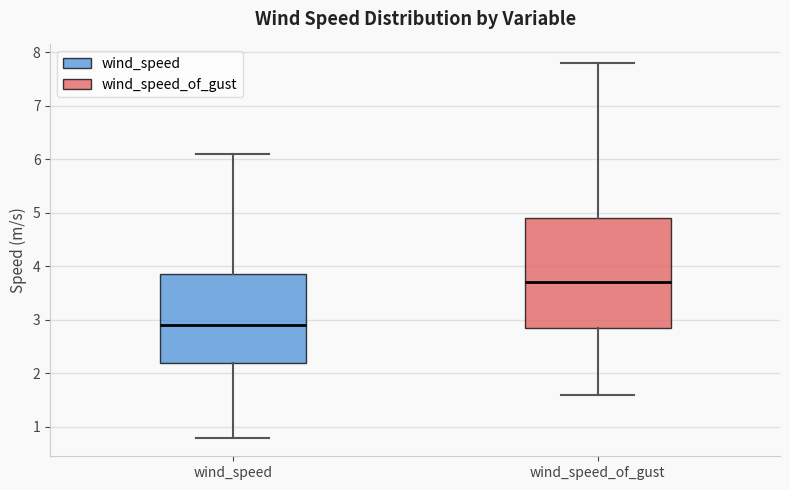

Where does the upper whisker of the box for wind_speed end on the y-axis? The values are not printed on the chart, so give them approximately, as read against the axis.

6.1